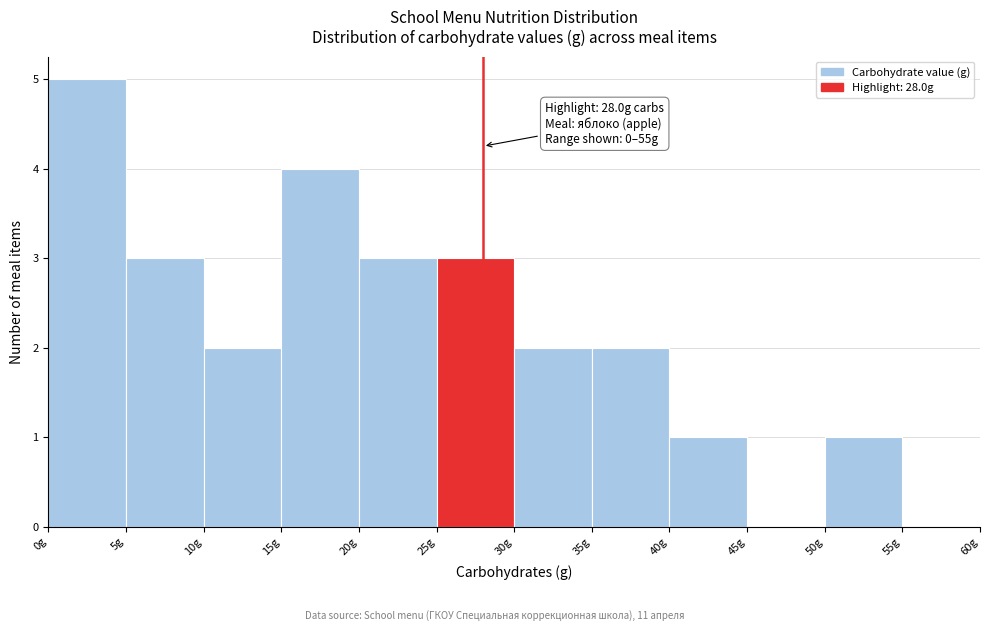

Which range on the x-axis has the tallest bar?

0 to 5